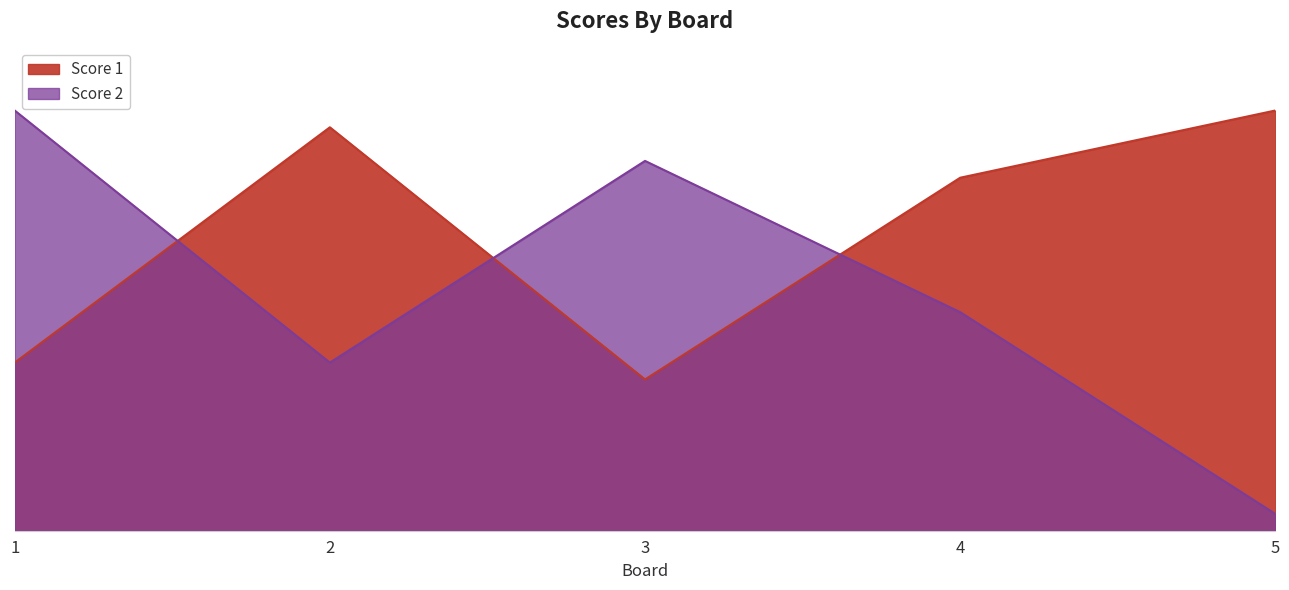

Reading left to right, transcribe all the data shown in this chart.

Score 1: 10	24	9	21	25
Score 2: 25	10	22	13	1